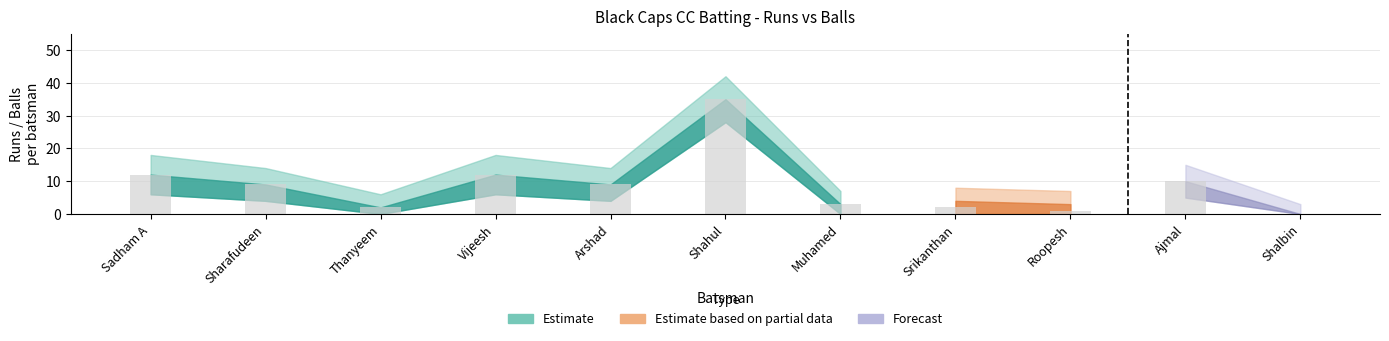

The chart shows a value of 12 at Sadham A. True or false?

True